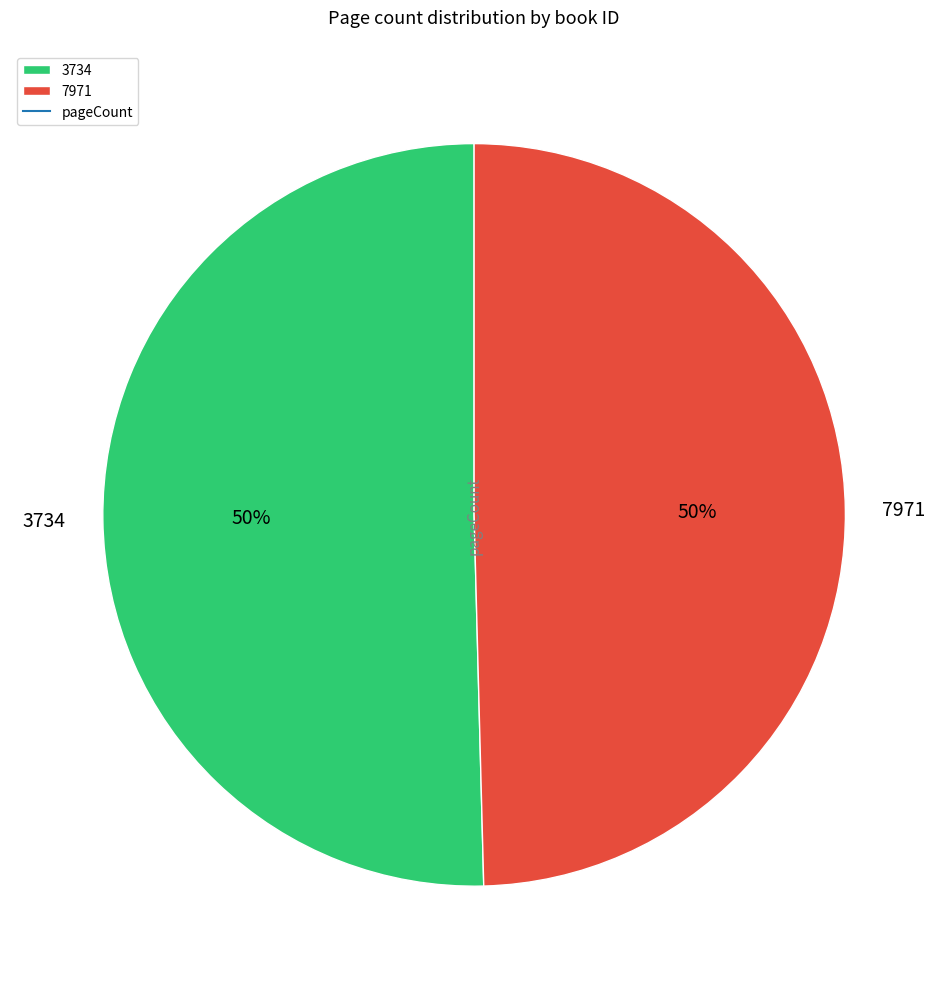

What is the ratio of the value at 3734 to the value at 7971?

1.0